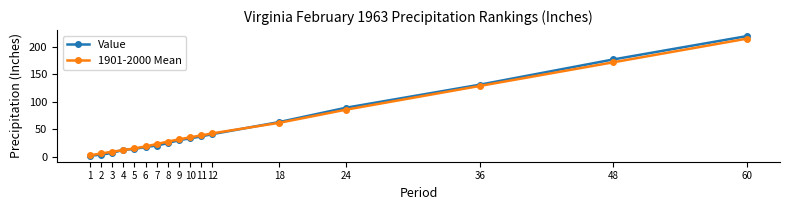

The 1901-2000 Mean series shows 66.5 at 11. True or false?

False